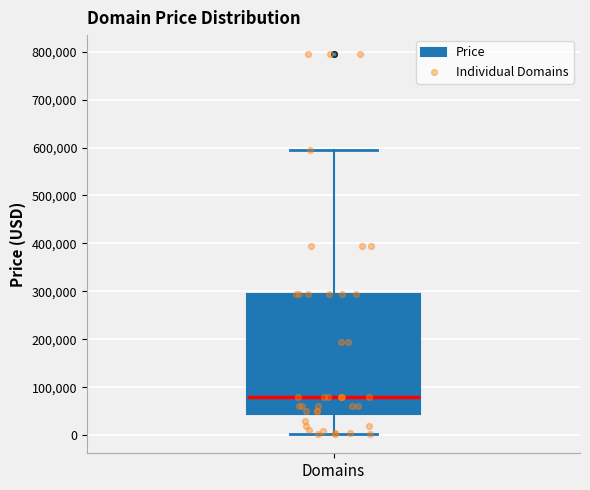

Transcribe this box plot: give where the median line is, the range the box spans, and where the two whiskers end, as read against the y-axis. The values are not printed on the chart, so give them approximately, as read against the axis.

median 80000, box 40000 to 290000, whiskers 0 to 590000